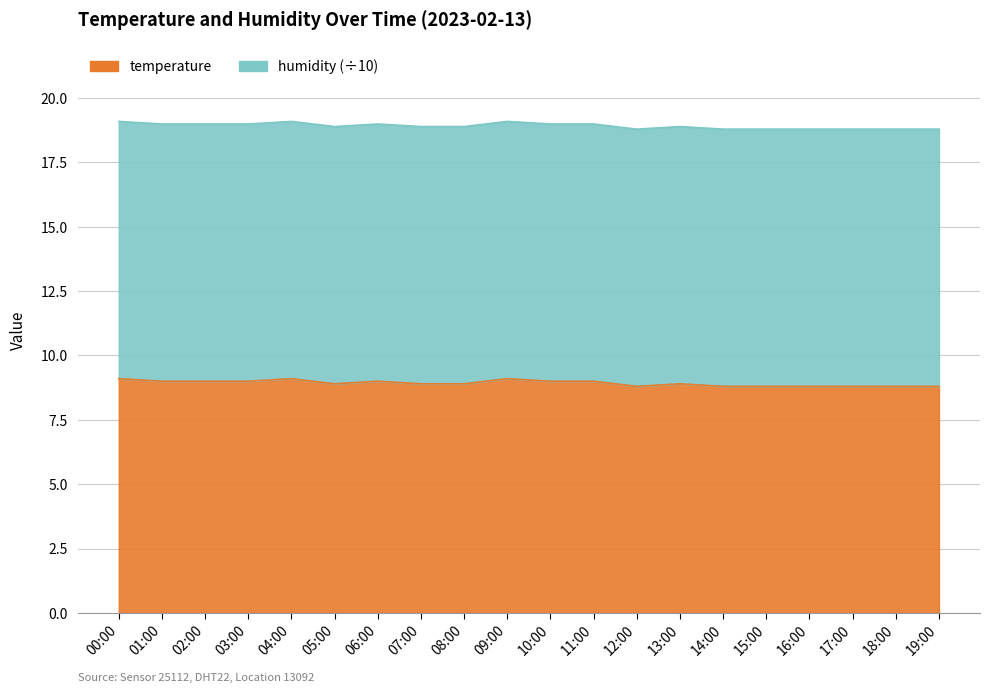

What is the label of the 6th point from the left?

05:00